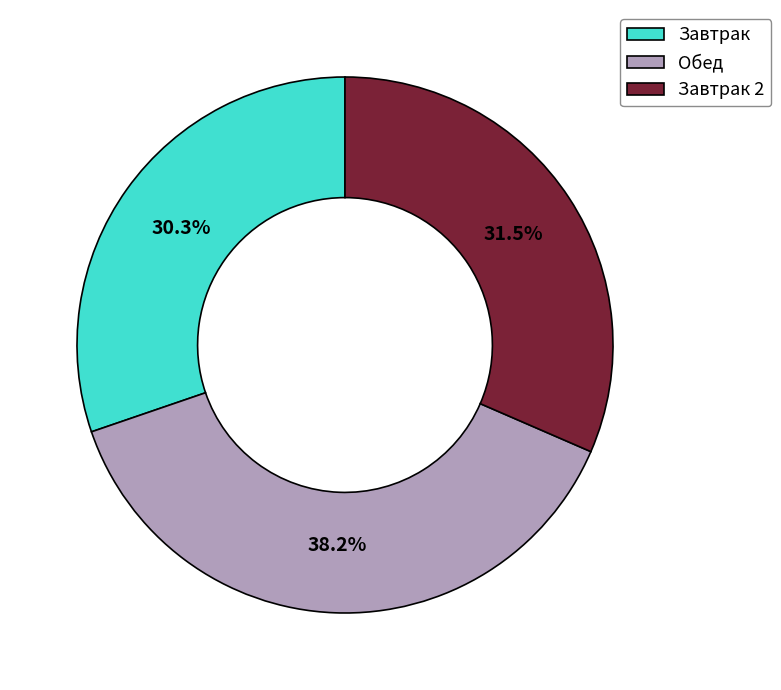

Count the number of slices in the pie.

3